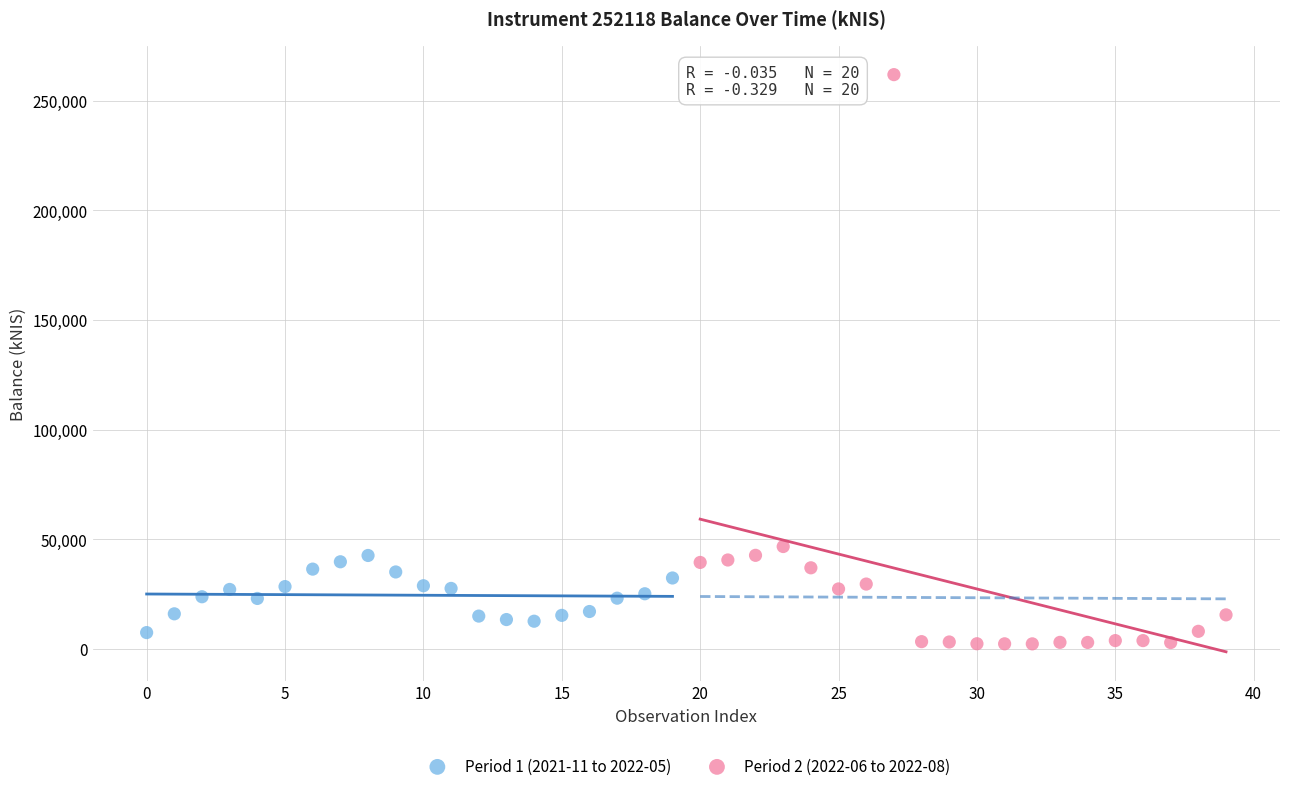

Which series reaches the maximum Y coordinate?

Period 2 (2022-06 to 2022-08)